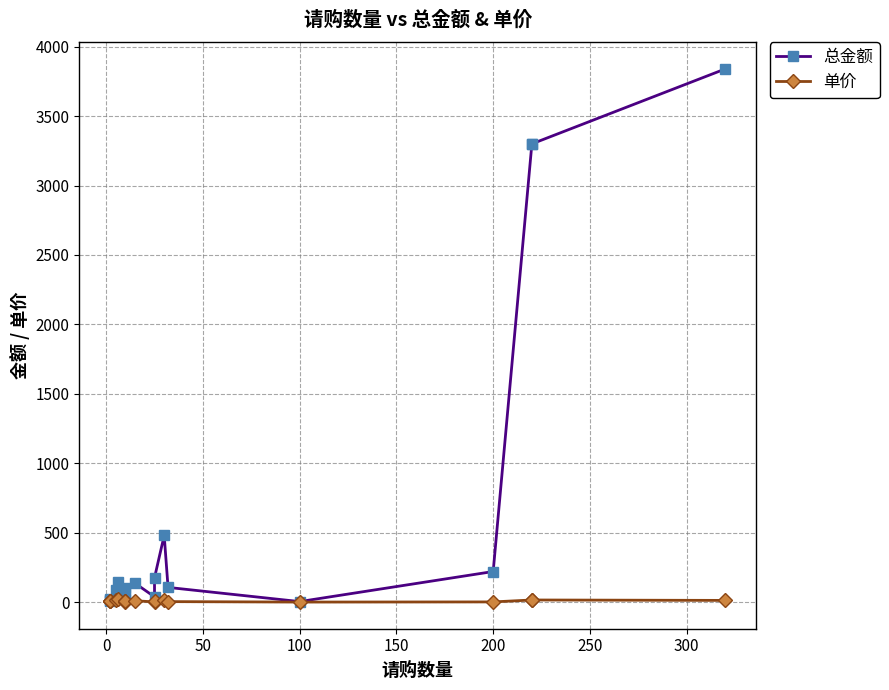

How many lines are shown in the chart?

2